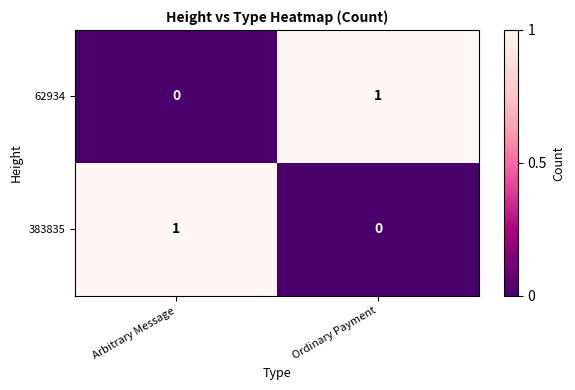

Reading right to left, transcribe all the data shown in this chart.

62934: Ordinary Payment=1	Arbitrary Message=0
383835: Ordinary Payment=0	Arbitrary Message=1